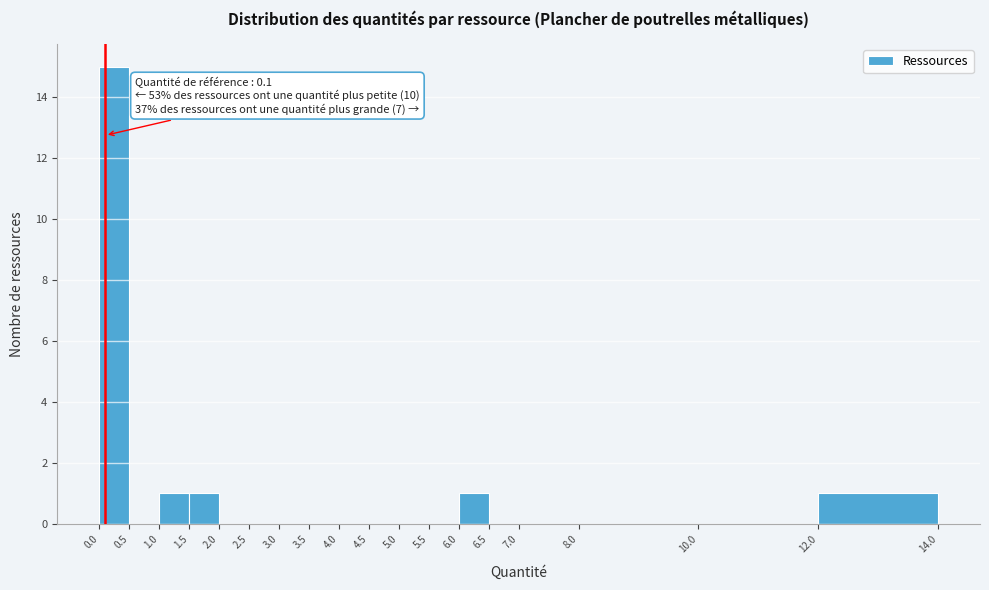

Over which range of the x-axis is the bar tallest?

0.0 to 0.5